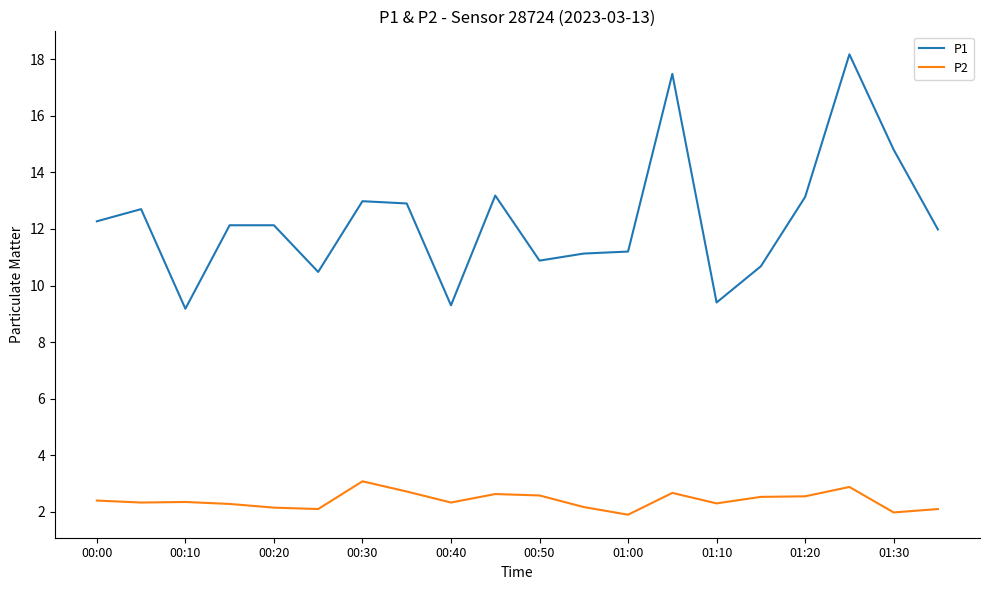

True or false: P1 and P2 intersect in this chart.

False